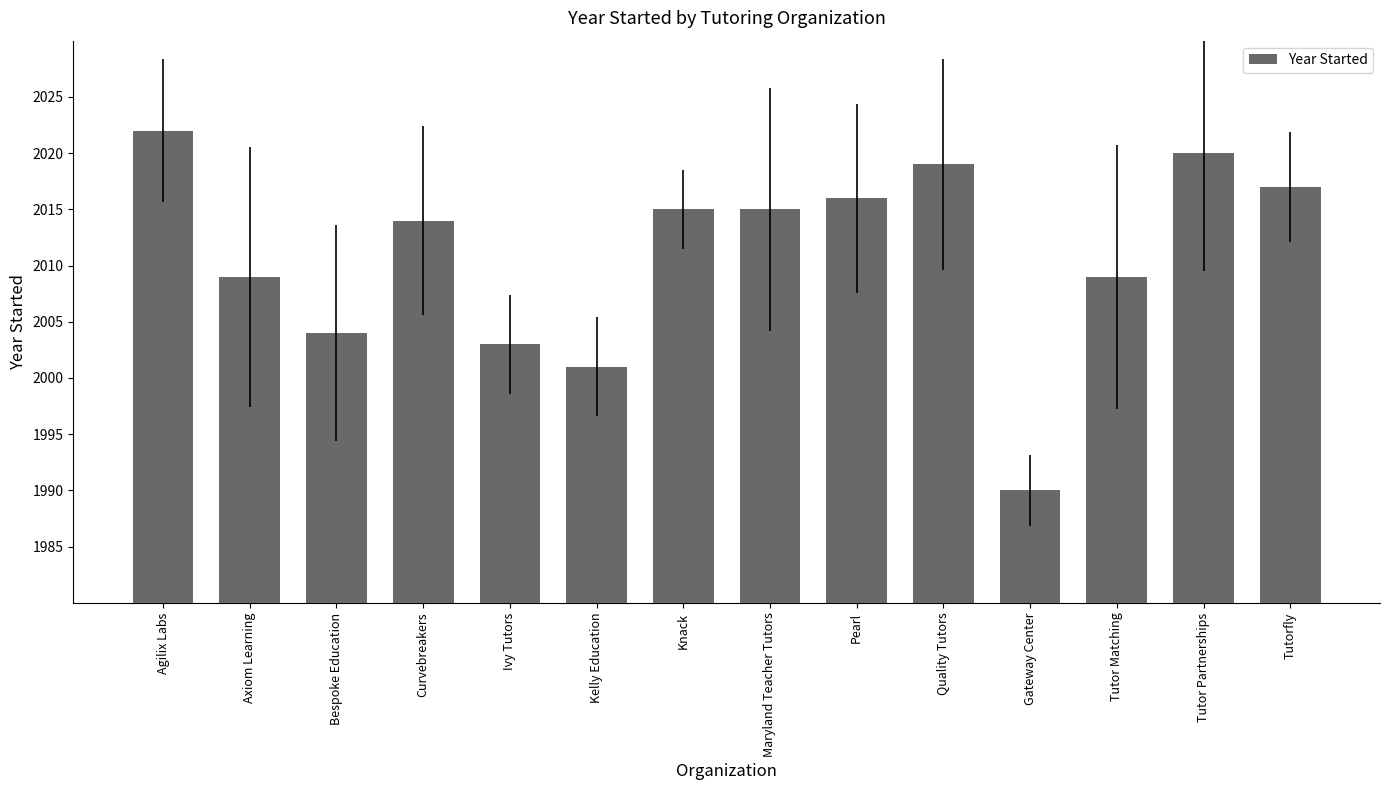

What is the change in value from Agilix Labs to Curvebreakers?

-8